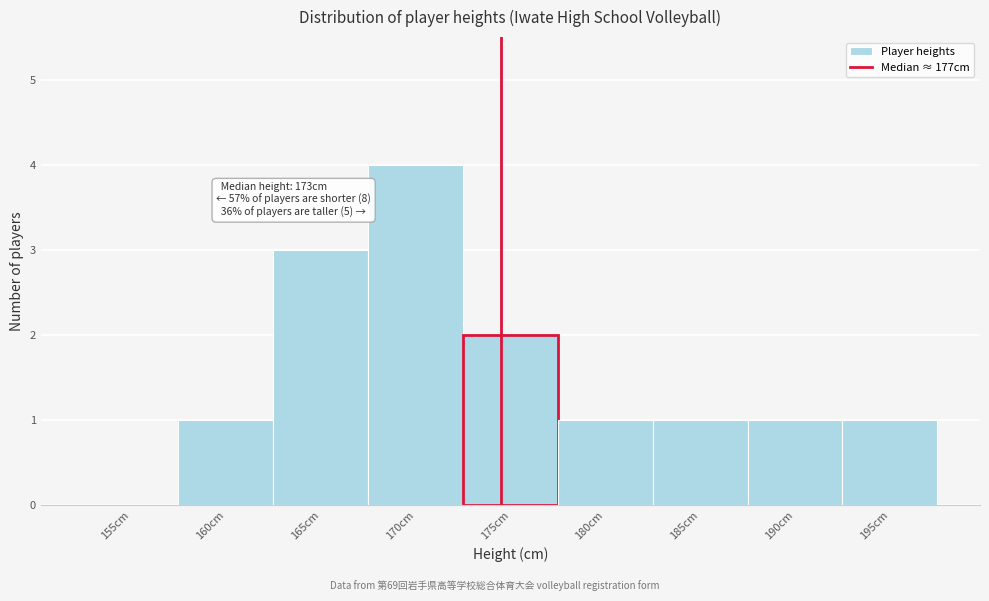

Reading left to right, what are all the values shown in this chart?

155cm=0	160cm=1	165cm=3	170cm=4	175cm=2	180cm=1	185cm=1	190cm=1	195cm=1